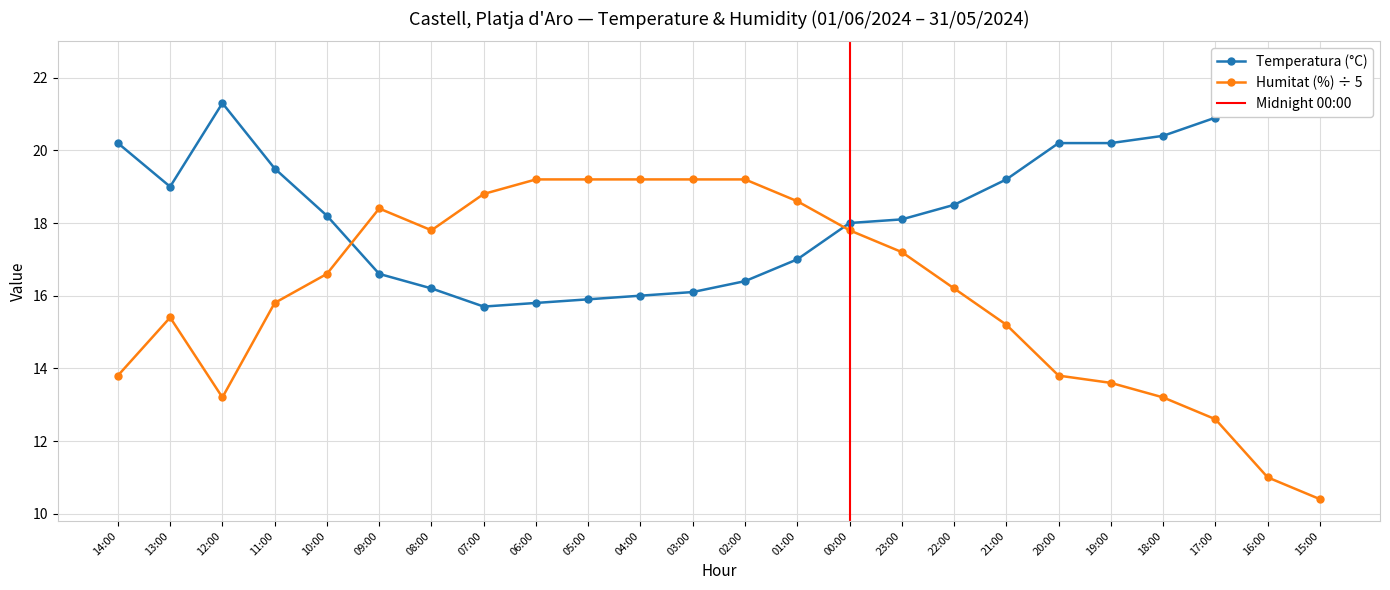

What is the average value of the Temperatura (°C) series?

18.5